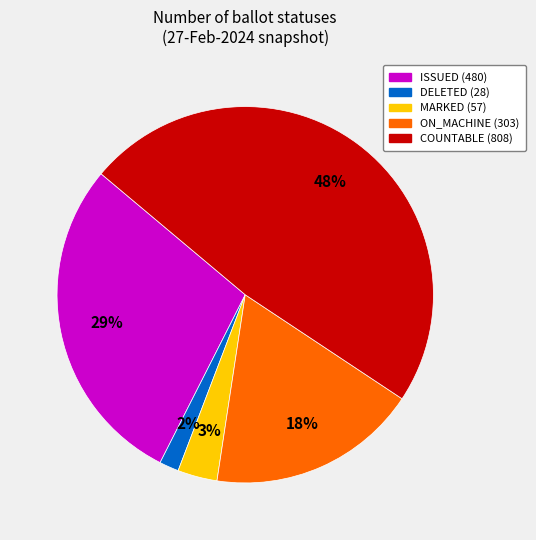

Is the sum of MARKED and ON_MACHINE greater than half?

No